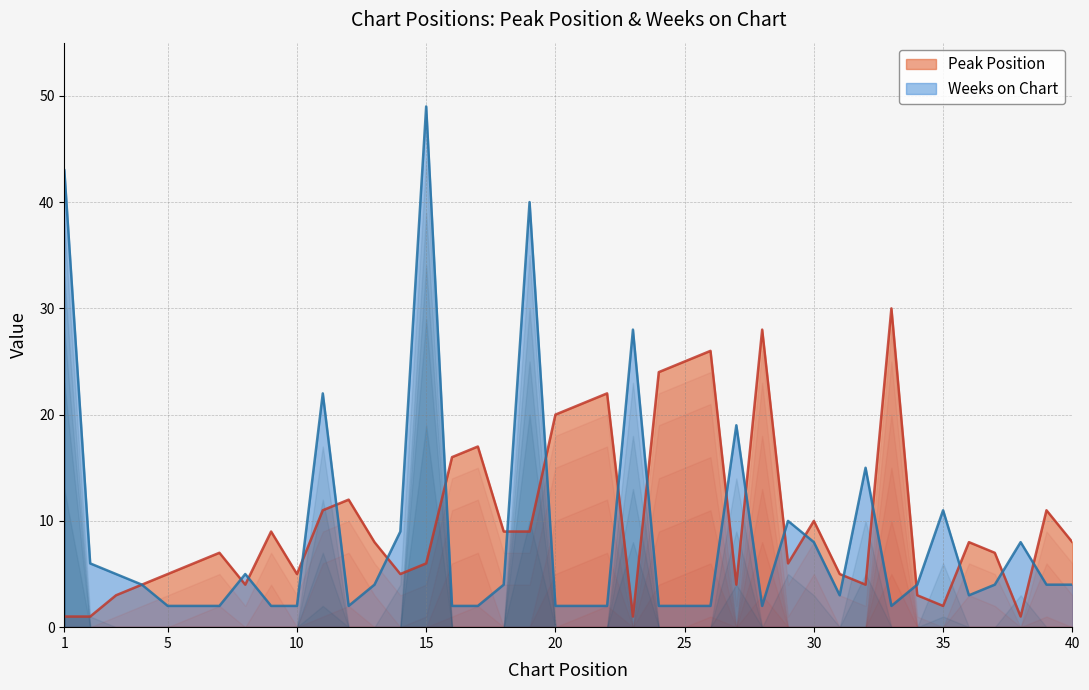

At 20, list the series in order from smallest to largest.

Weeks on Chart, Peak Position